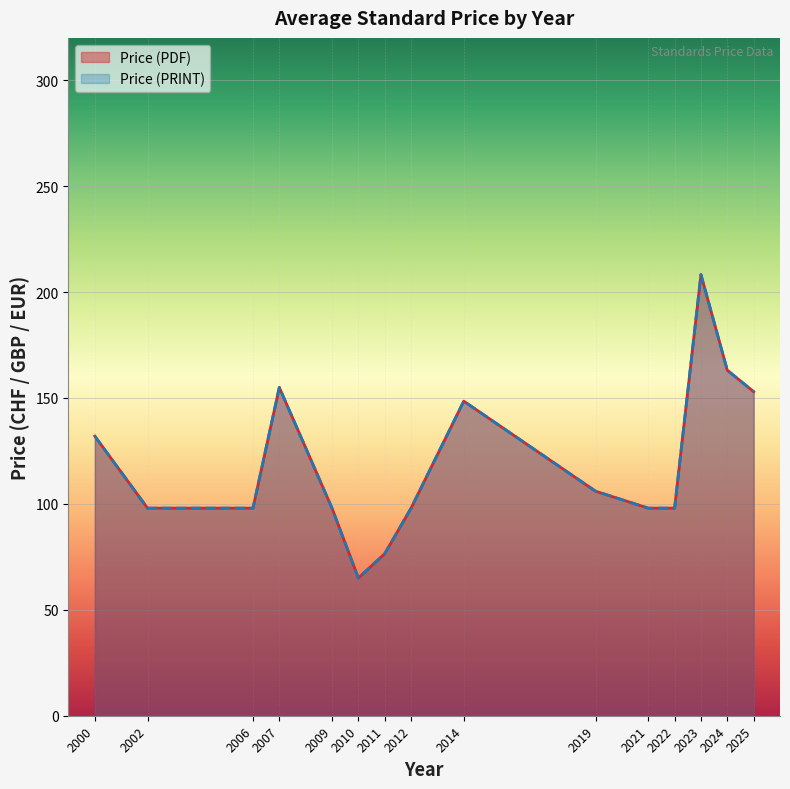

Does the chart display data point markers on the line(s)?

No